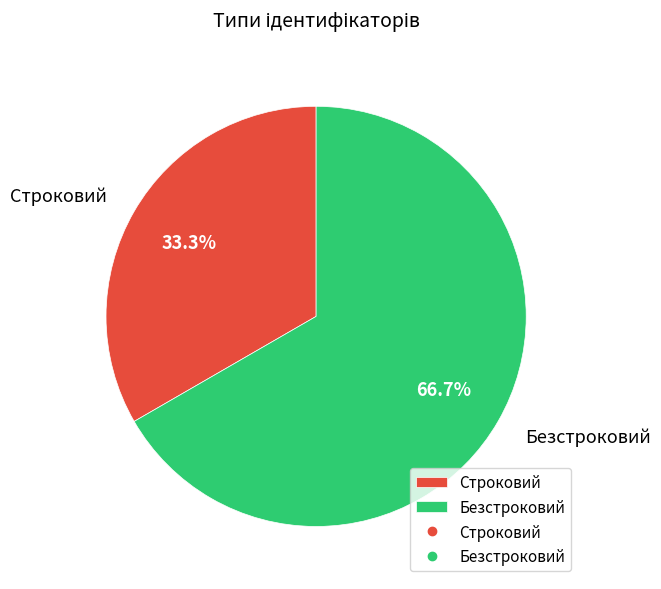

How much of the chart is everything except Строковий?

66.7%